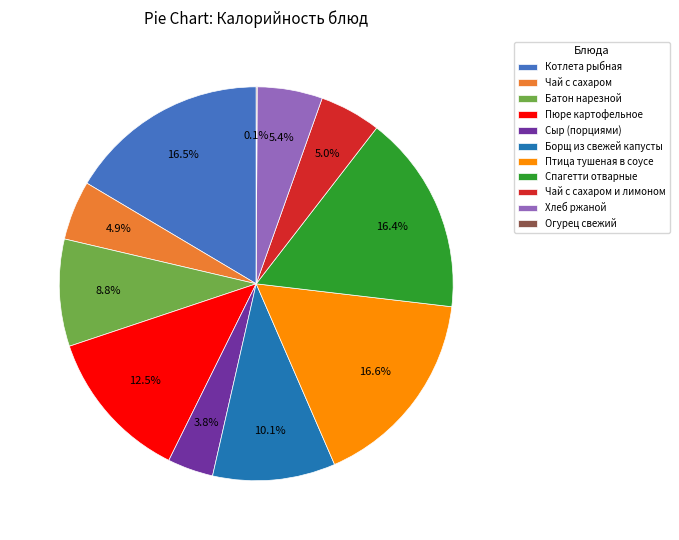

What portion of the pie excludes Борщ из свежей капусты?

89.9%